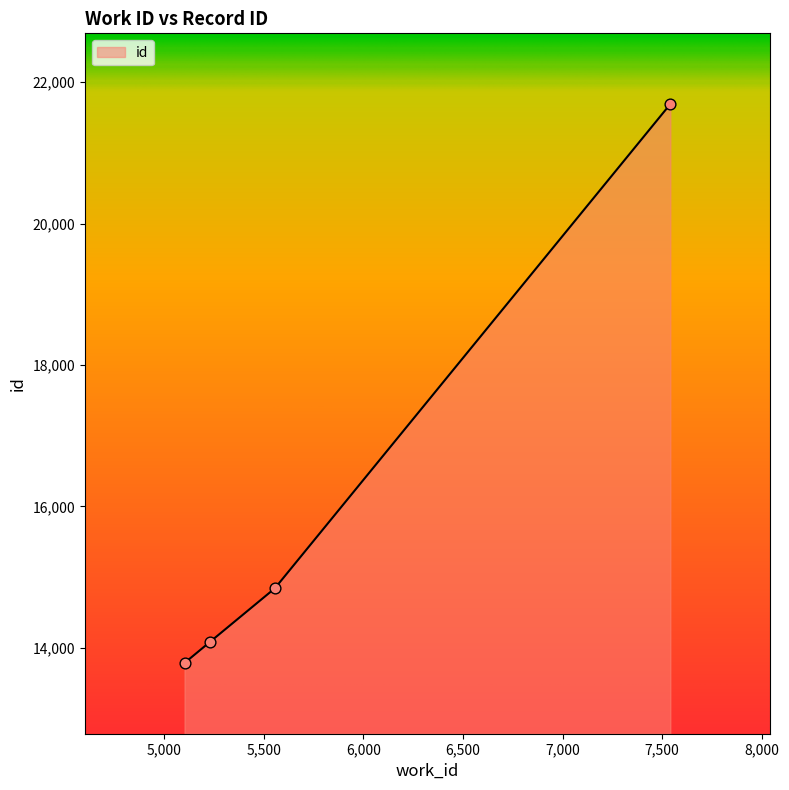

What is the average value?

16100